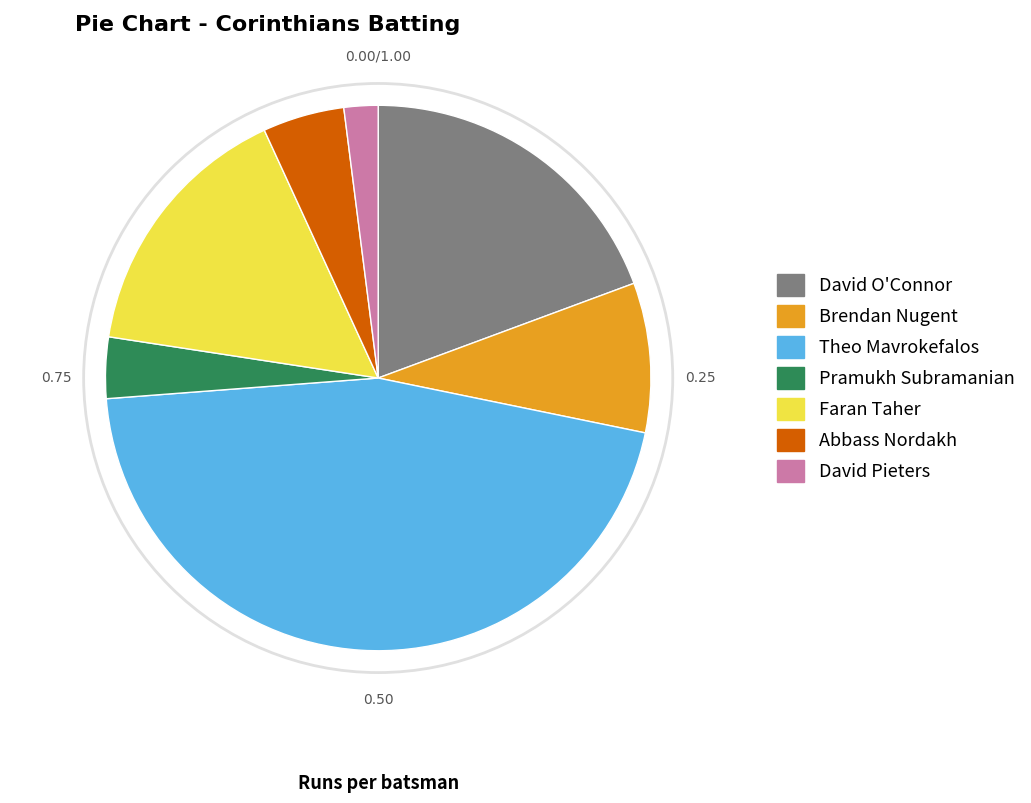

Does any single category account for the majority?

No